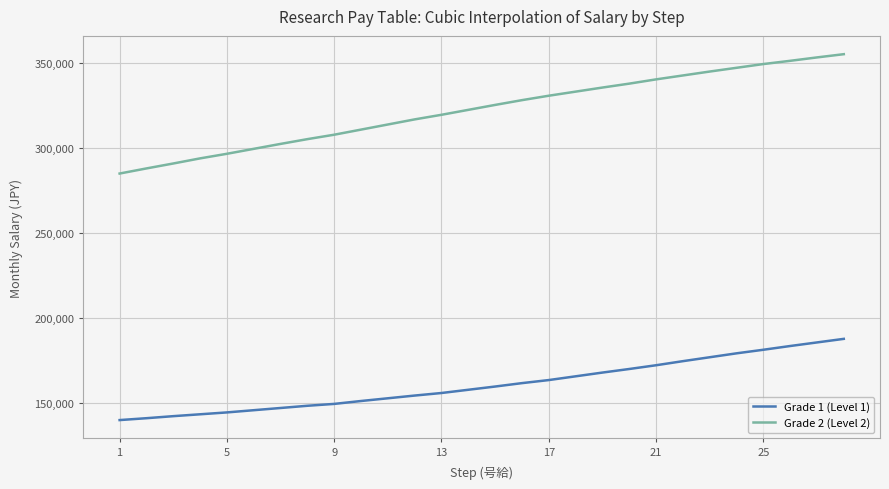

Rank the series by their average value, from lowest to highest.

Grade 1 (Level 1), Grade 2 (Level 2)